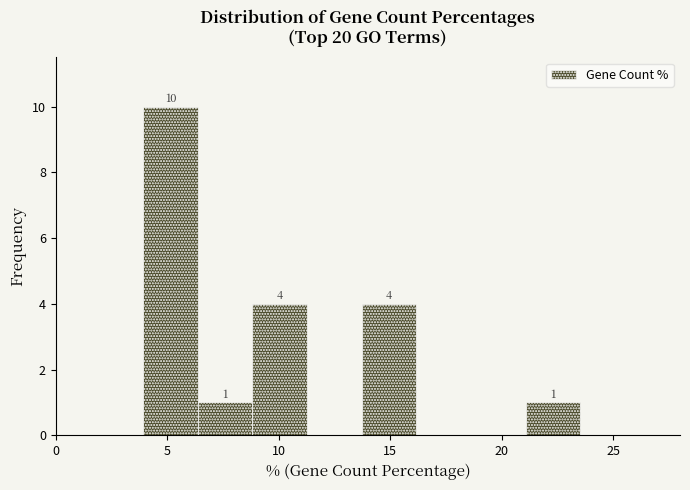

Over which range of the x-axis is the bar tallest?

4.0 to 6.5